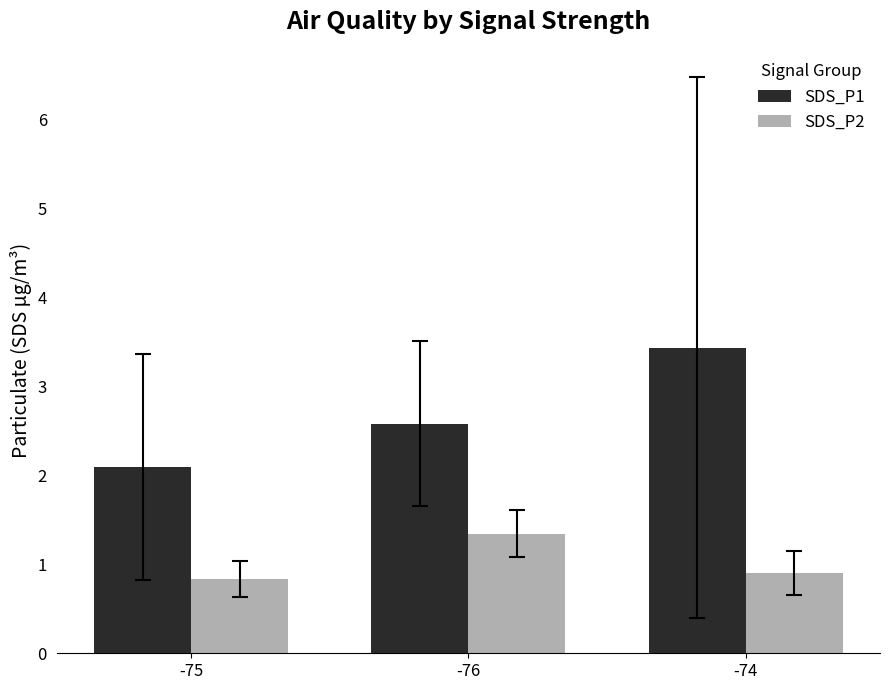

List the labels in order of SDS_P1 value, largest first.

-74, -76, -75